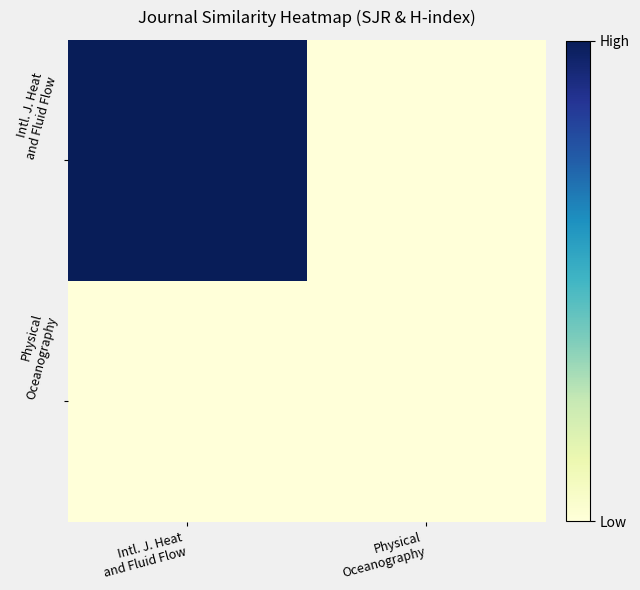

How many series are shown in this chart?

2